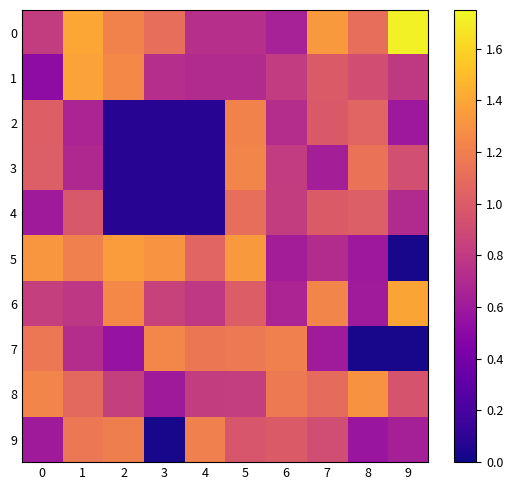

Which series changed the most between 0 and 1?

1